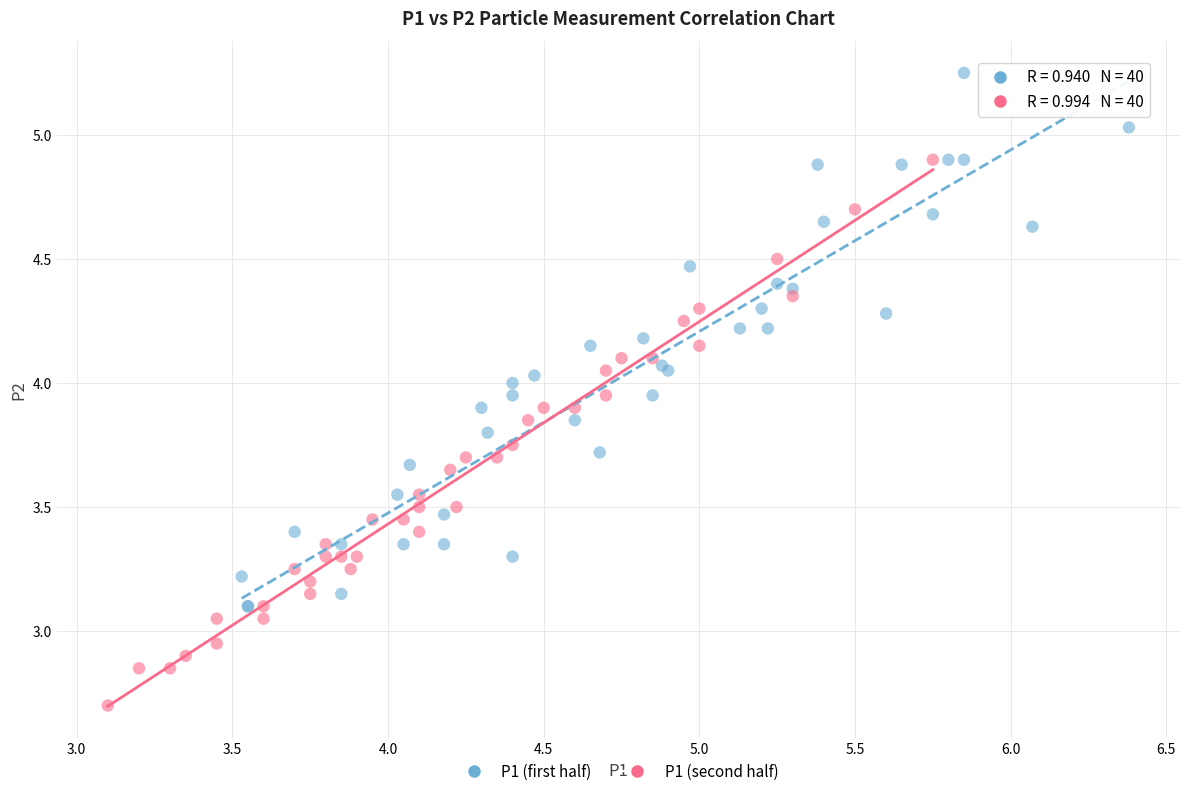

Which series has the largest Y range (max minus min)?

P1 (second half)